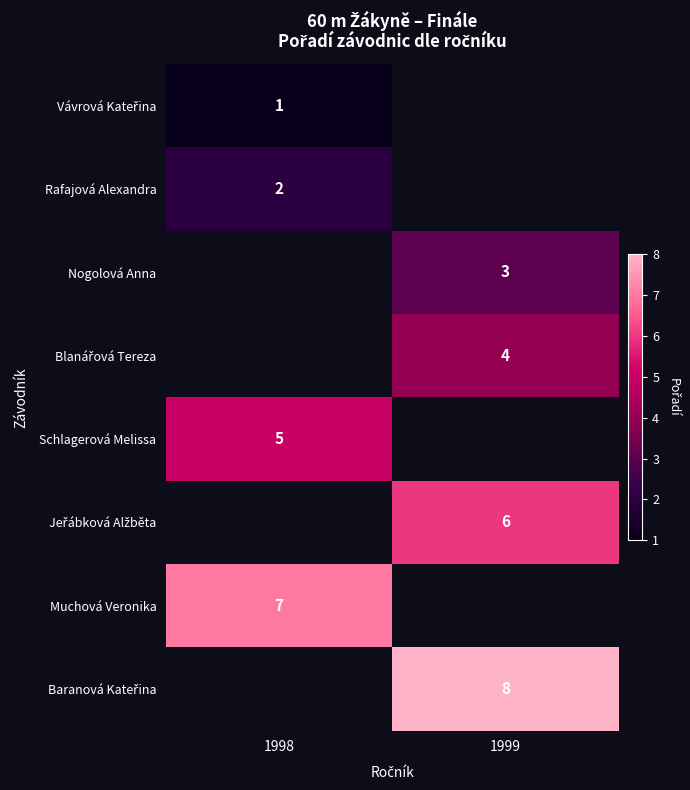

The value of Nogolová Anna at 1999 is 0.7. True or false?

False